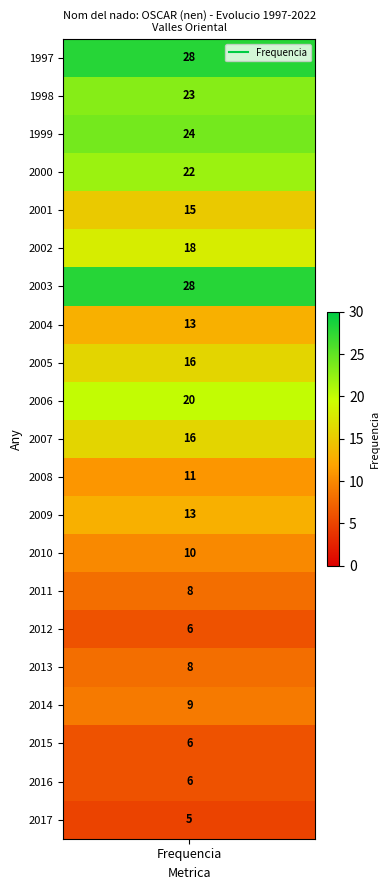

What is the sum of the values at 18 and 12?

19